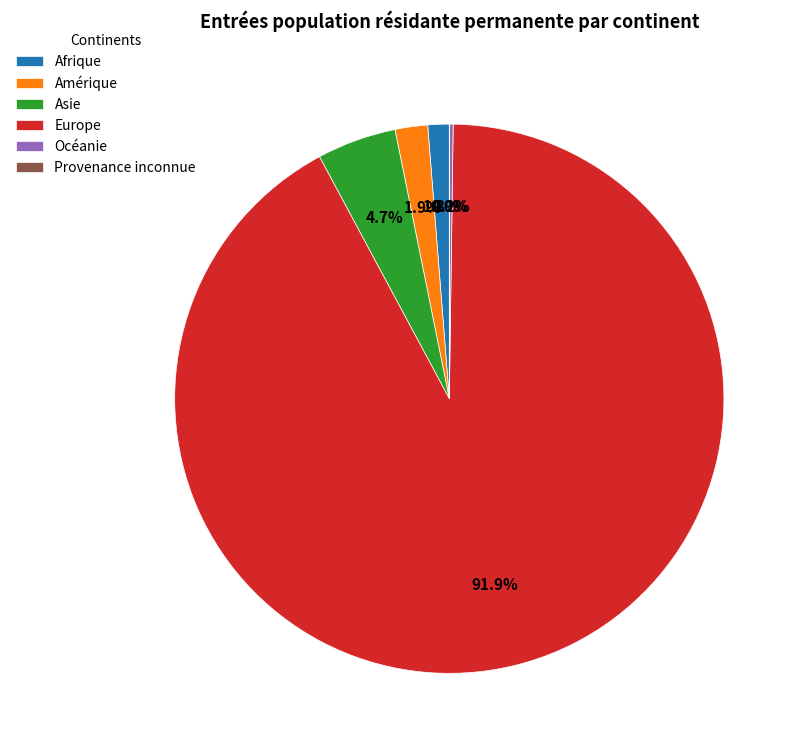

What is the largest slice in the pie chart?

Europe